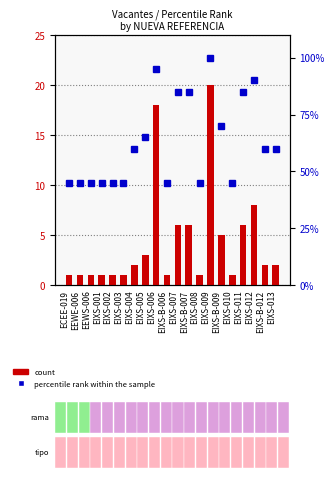

How many data points in percentile rank within the sample are above 60?

8